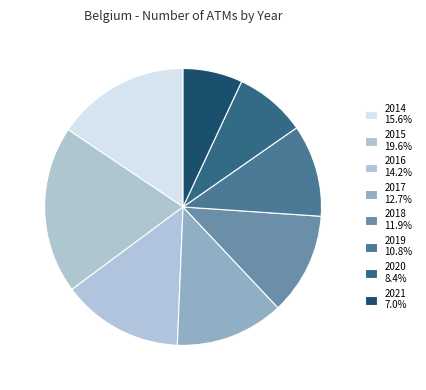

What percentage is NOT represented by 2020?

91.6%